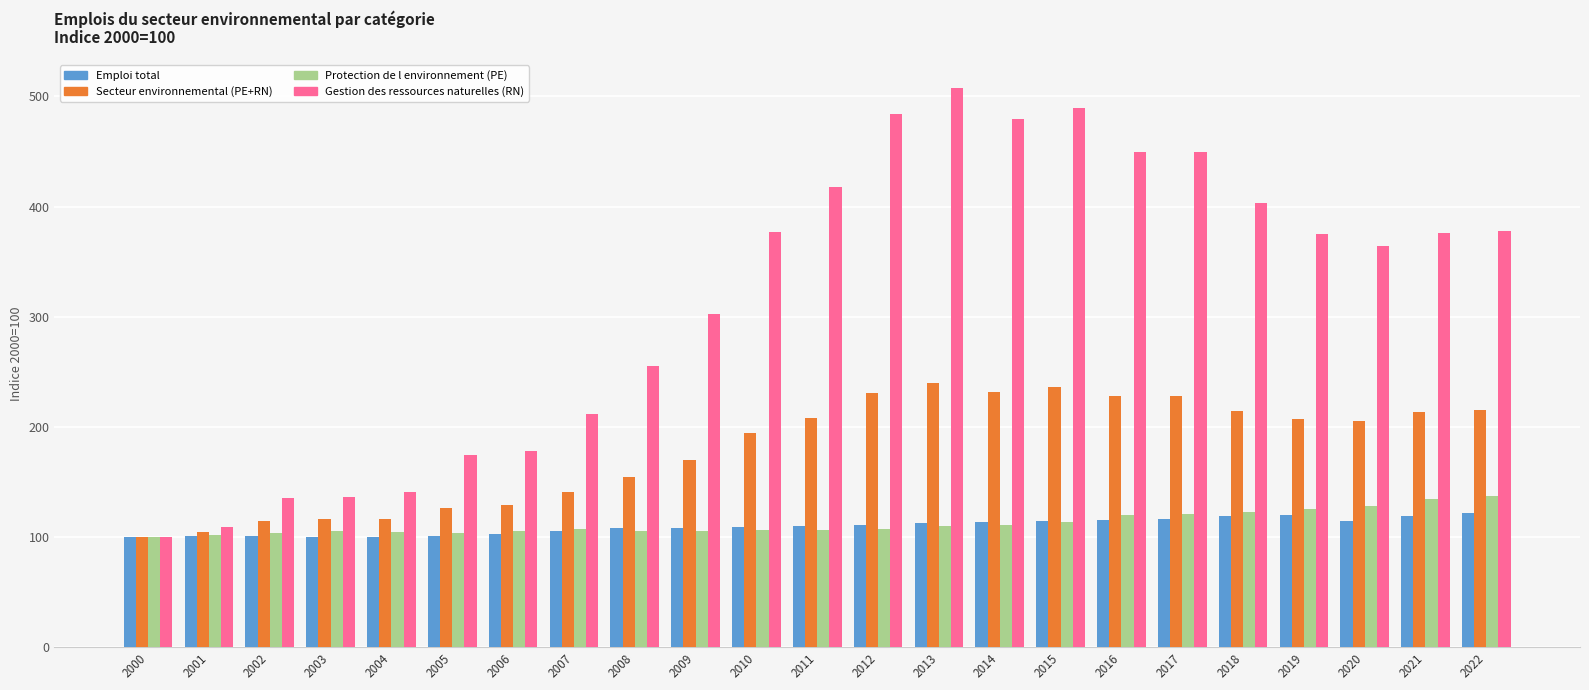

Which series changed the most between 2000 and 2016?

Gestion des ressources naturelles (RN)